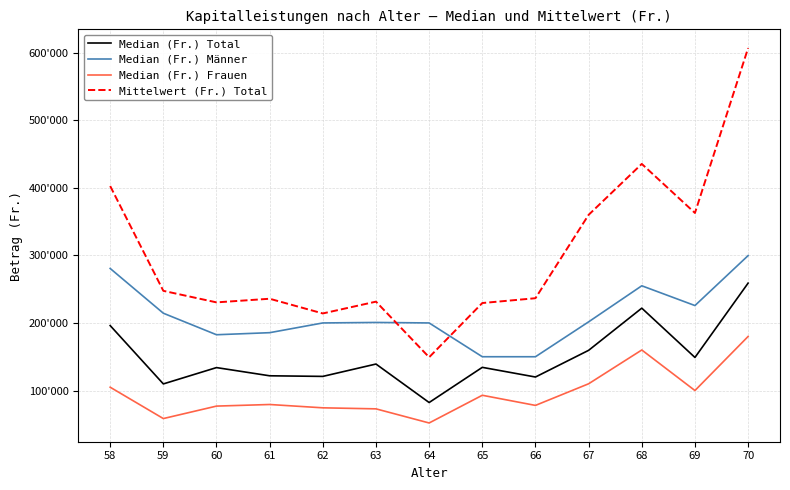

Is it true that Mittelwert (Fr.) Total equals 358087.6 at 65?

False